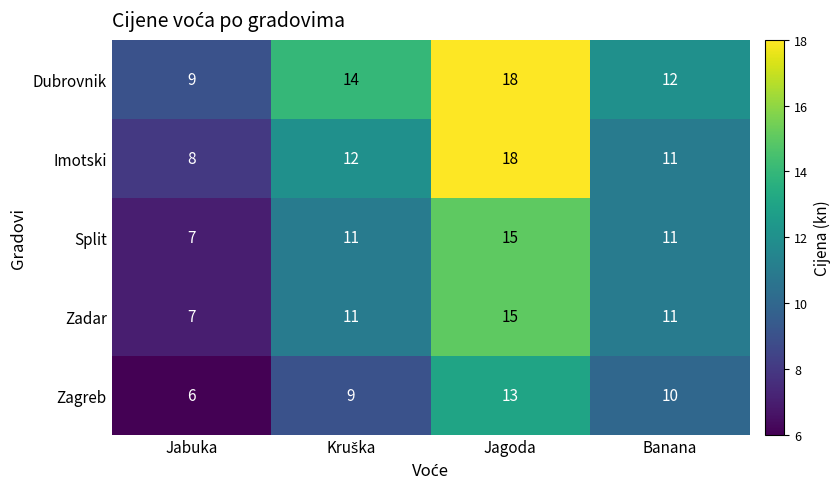

The Split series shows 7 at Jabuka. True or false?

True